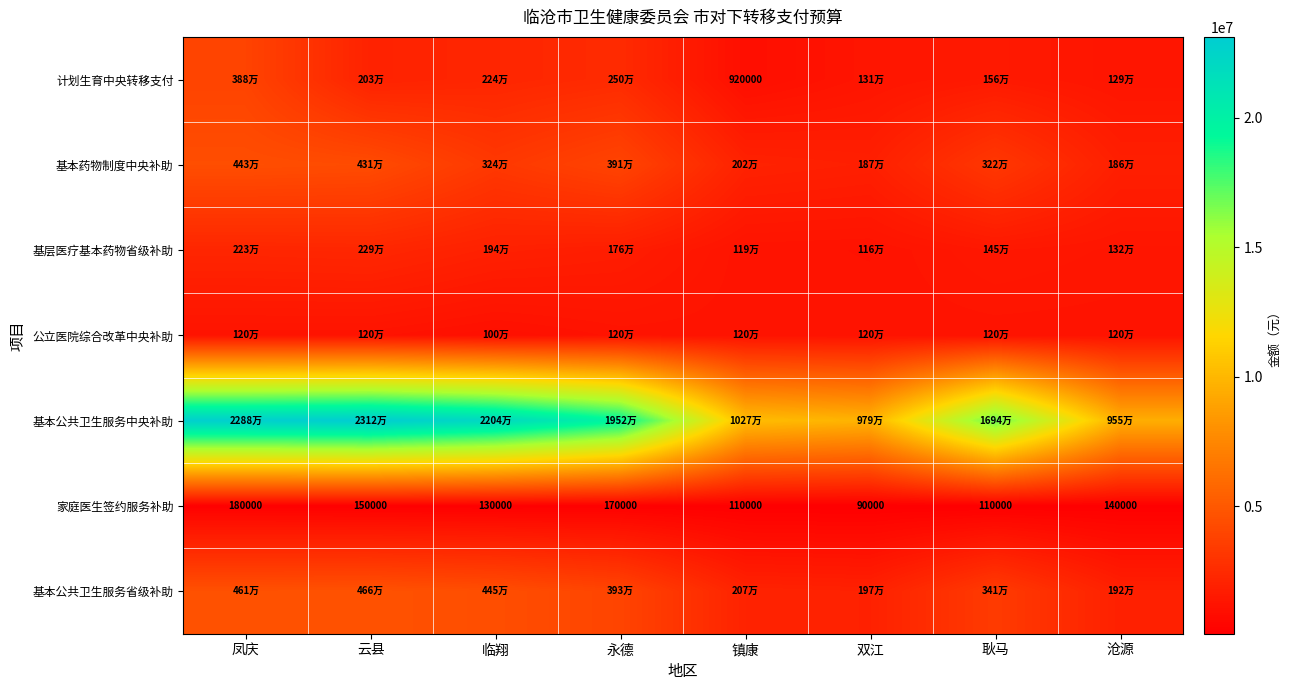

Is it true that 基本药物制度中央补助 equals 1867900 at 双江?

True